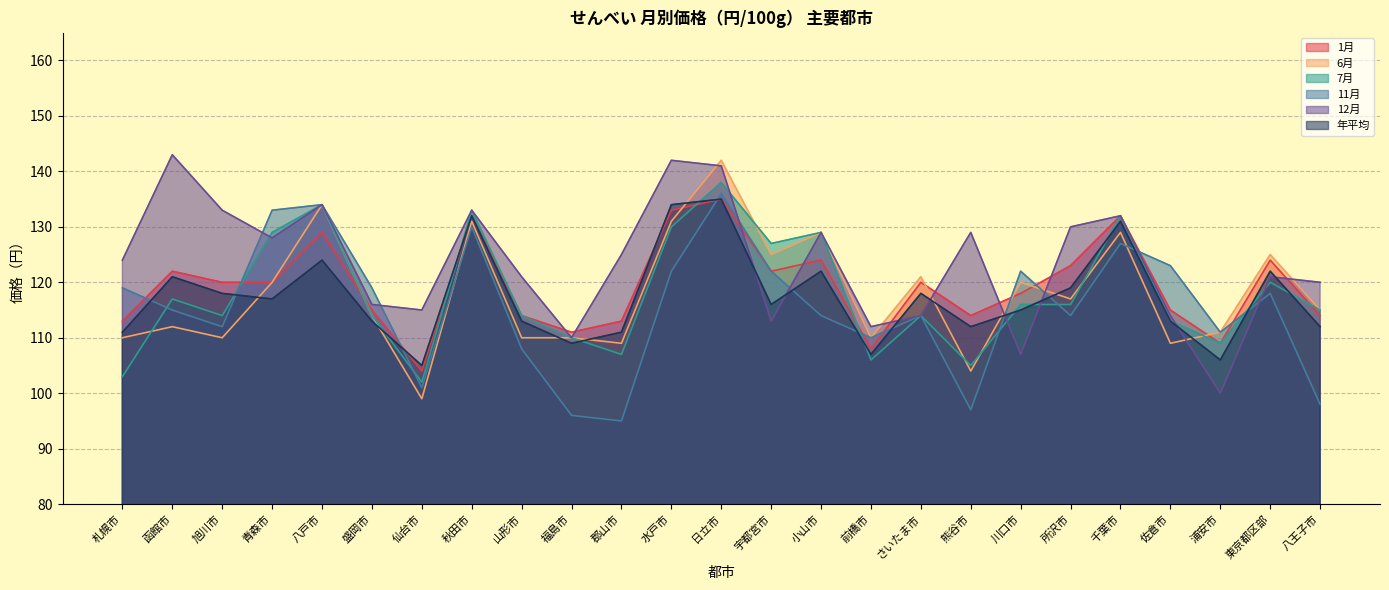

Which series ends up on top after the final intersection of 11月 and 7月?

7月